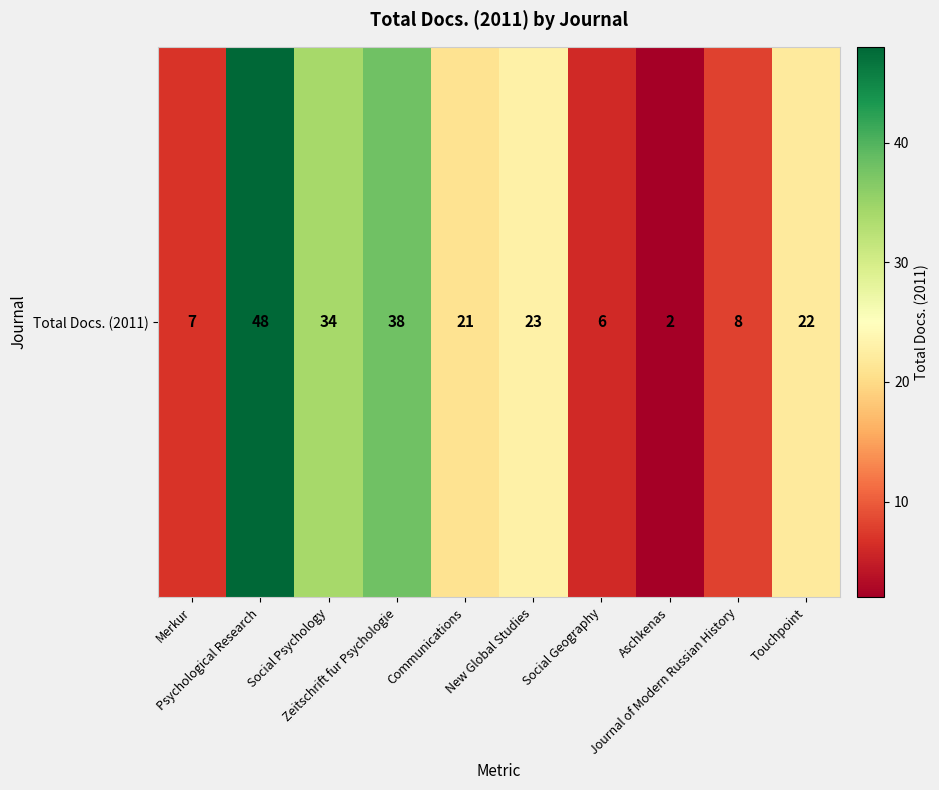

What is the sum of the values at Aschkenas and Social Geography?

8